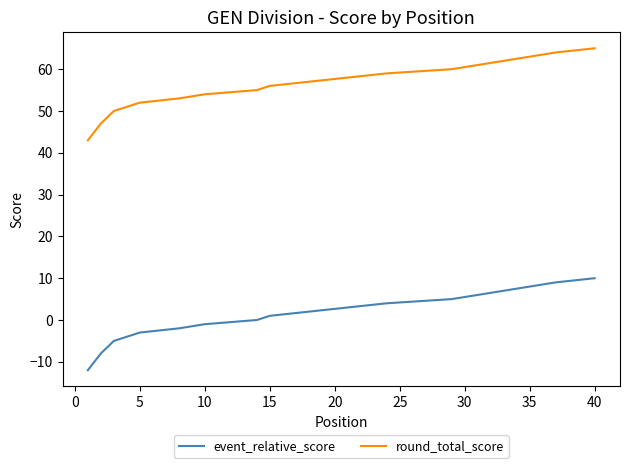

What is the maximum value shown in the chart?

65